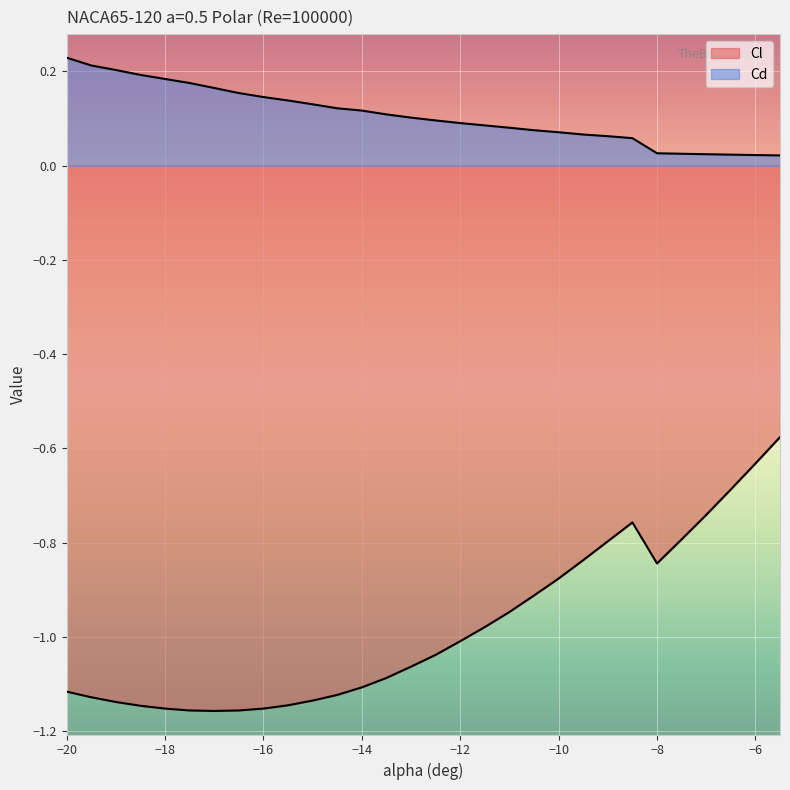

What is the average value of the Cl series?

-1.0